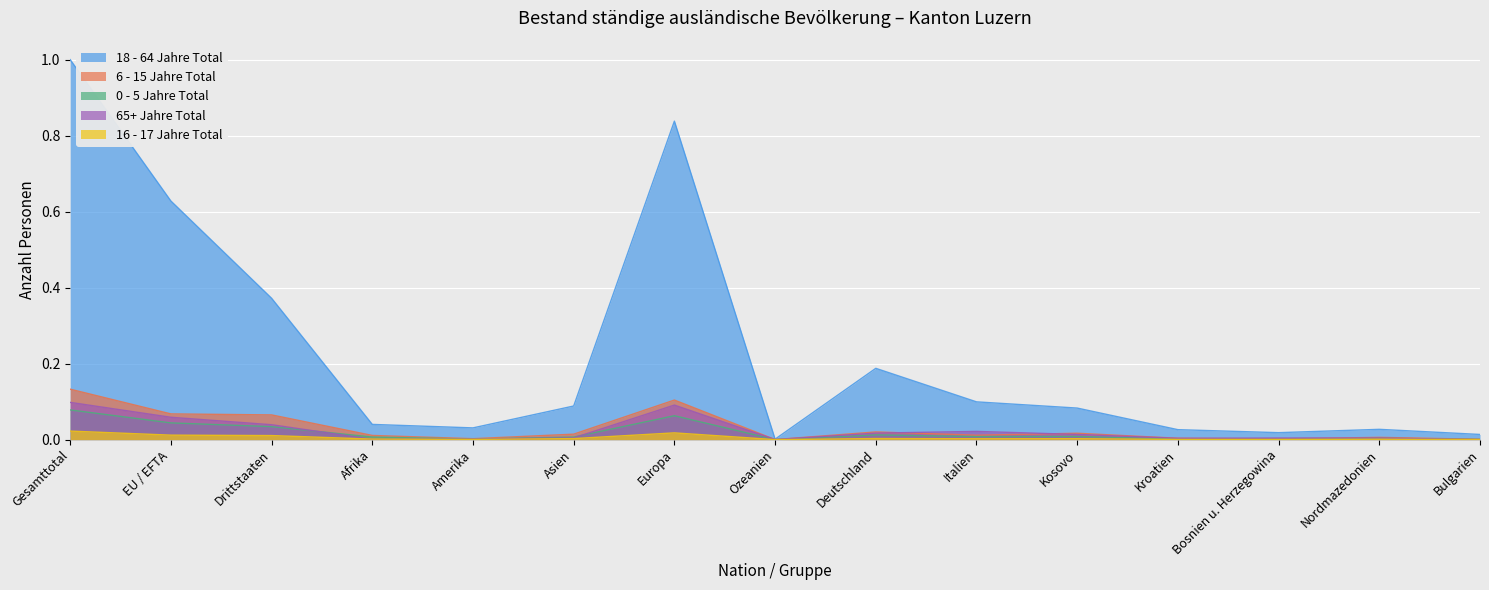

Rank the categories by 0 - 5 Jahre Total value from lowest to highest.

Ozeanien, Bulgarien, Bosnien u. Herzegowina, Amerika, Kroatien, Nordmazedonien, Asien, Afrika, Italien, Kosovo, Deutschland, Drittstaaten, EU / EFTA, Europa, Gesamttotal